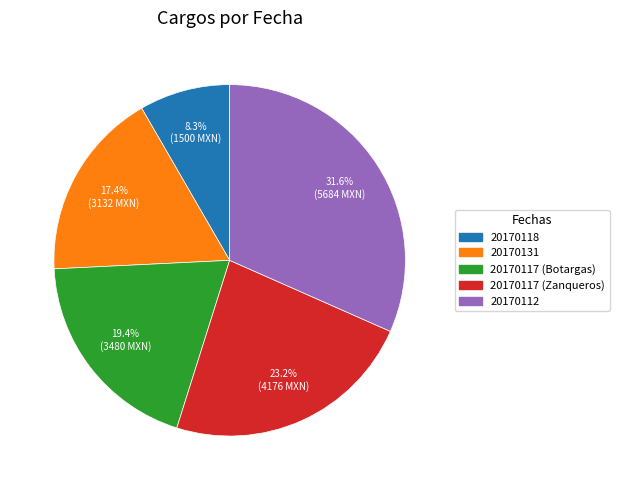

Does any single category account for the majority?

No